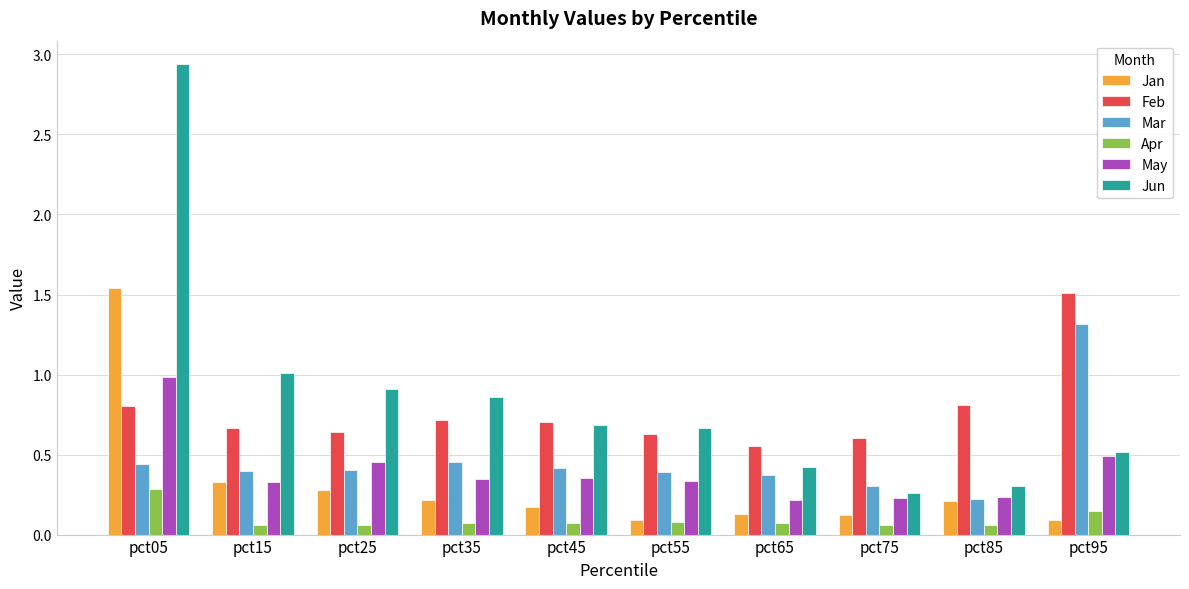

Are the bars grouped side by side (vs. stacked)?

Yes